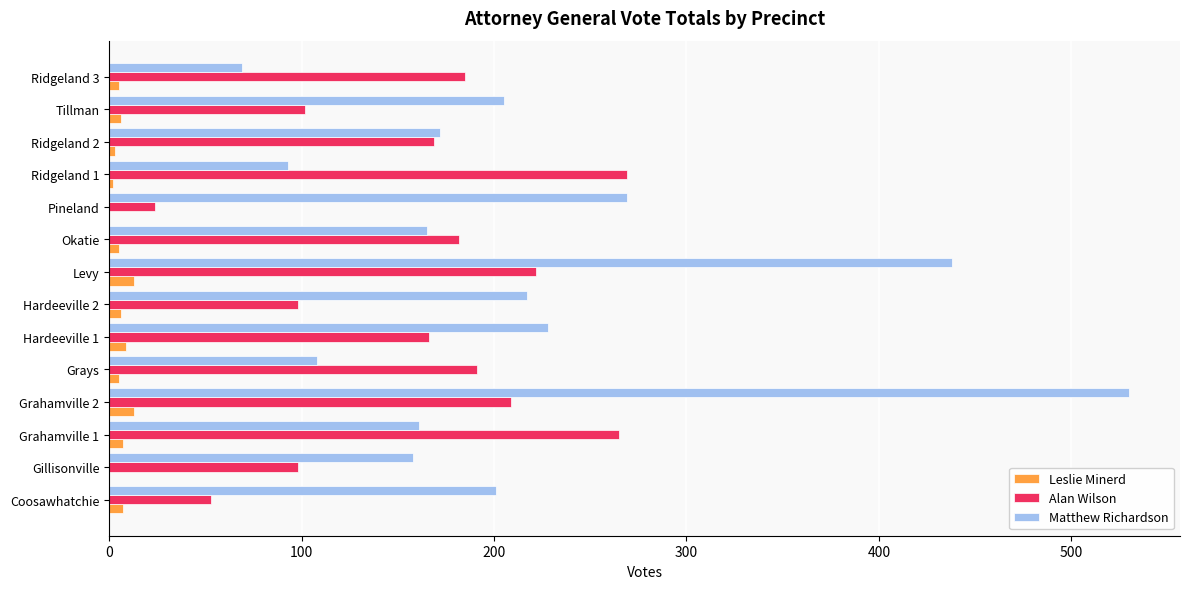

What is the maximum value for Leslie Minerd?

13